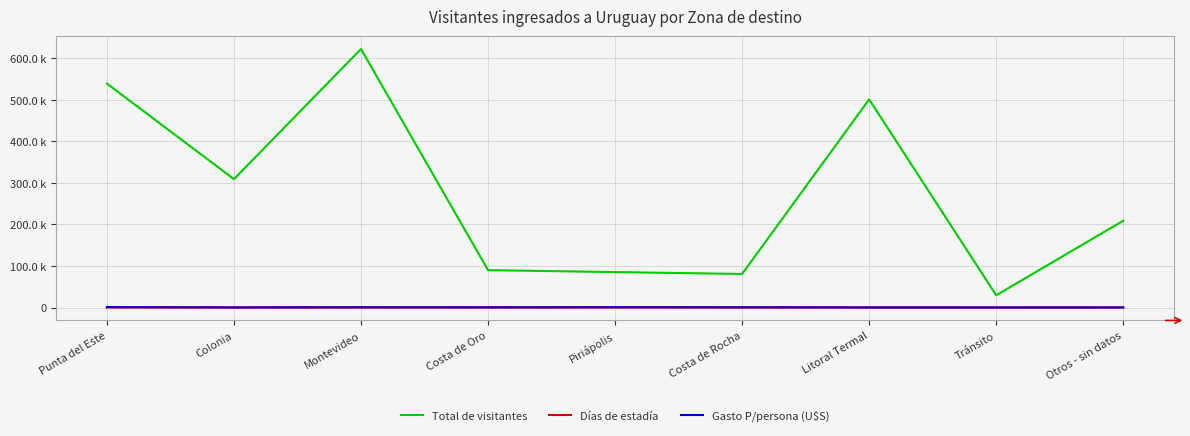

What are all the series names shown in the legend?

Total de visitantes, Días de estadía, Gasto P/persona (U$S)